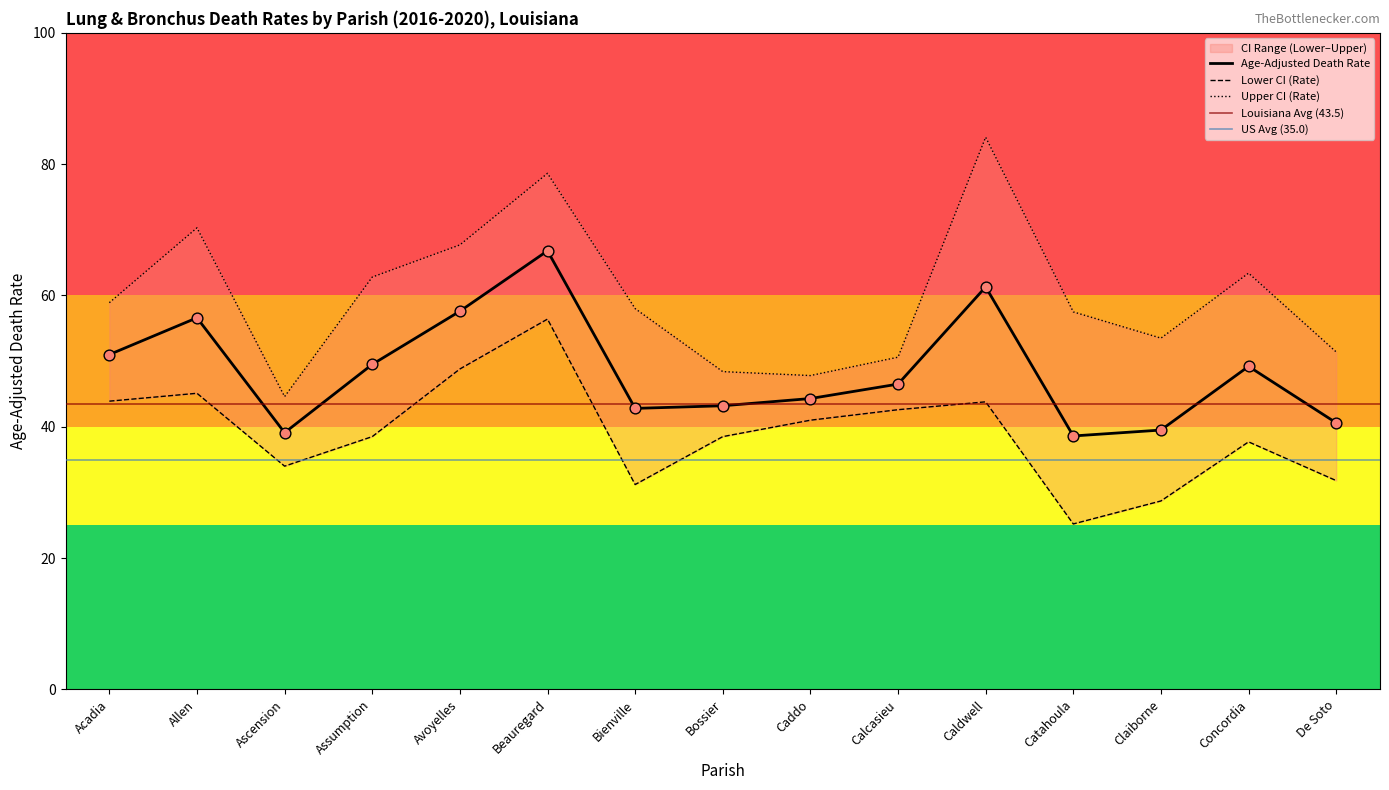

Which series reaches the minimum Y coordinate?

Lower CI (Rate)